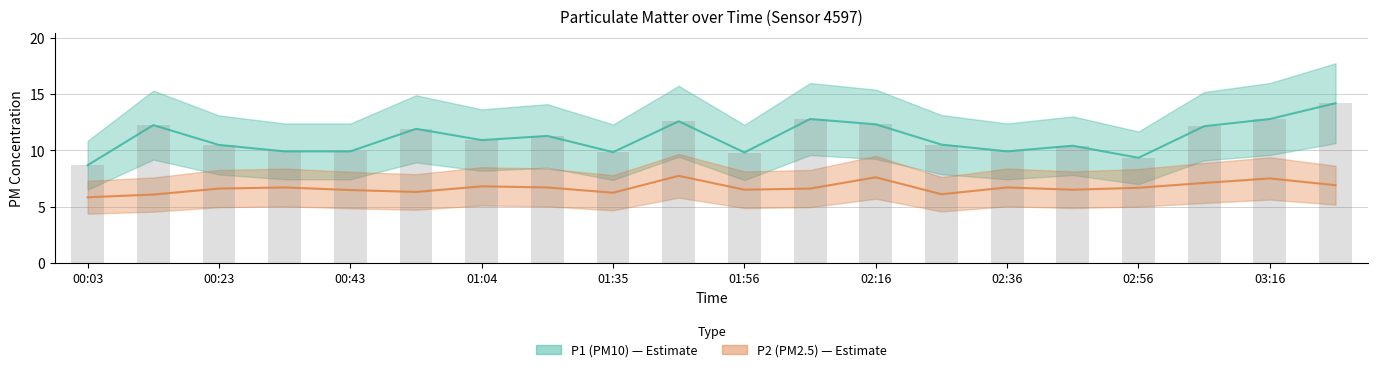

The value of P1 at 02:16 is 12.3. True or false?

True